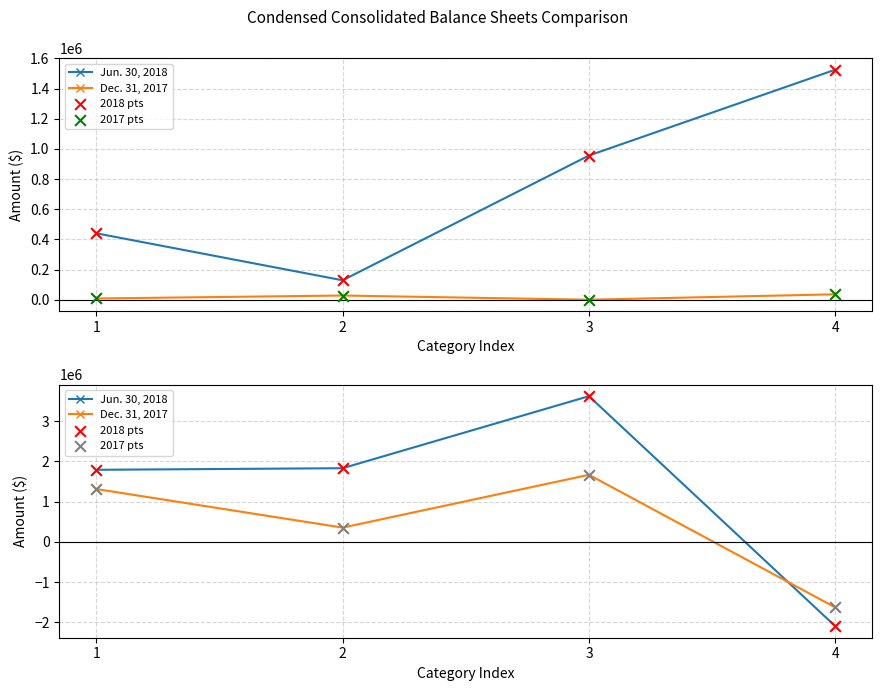

What is the total value across all series at 1?

6214210